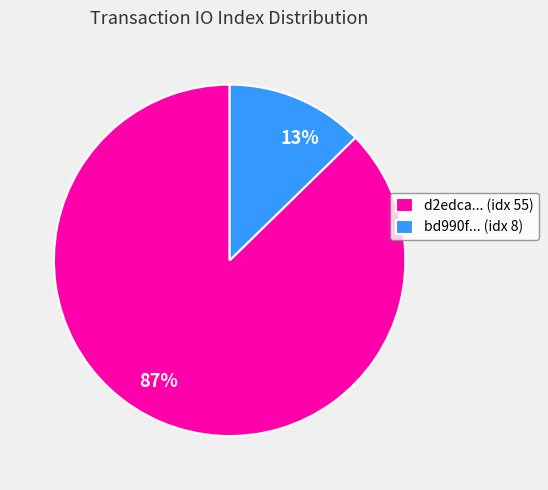

Which slice is the smallest?

bd990f... (idx 8)